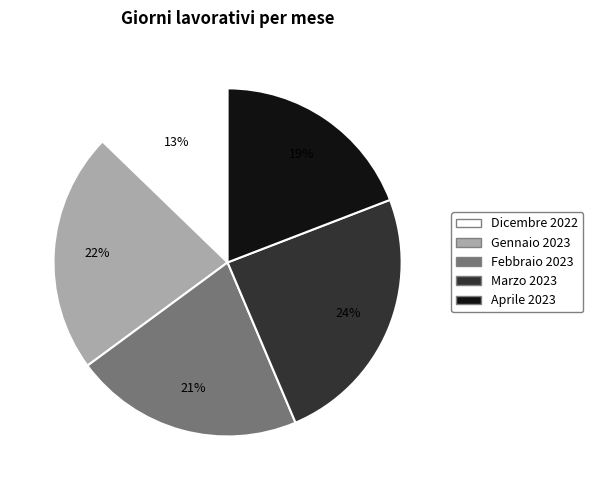

Combined, do Dicembre 2022 and Marzo 2023 account for over 50%?

No